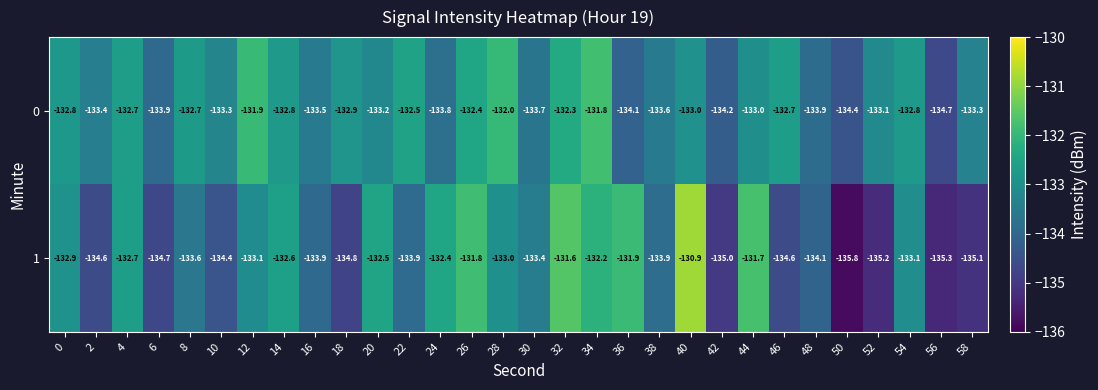

How many data points does each series have?

30